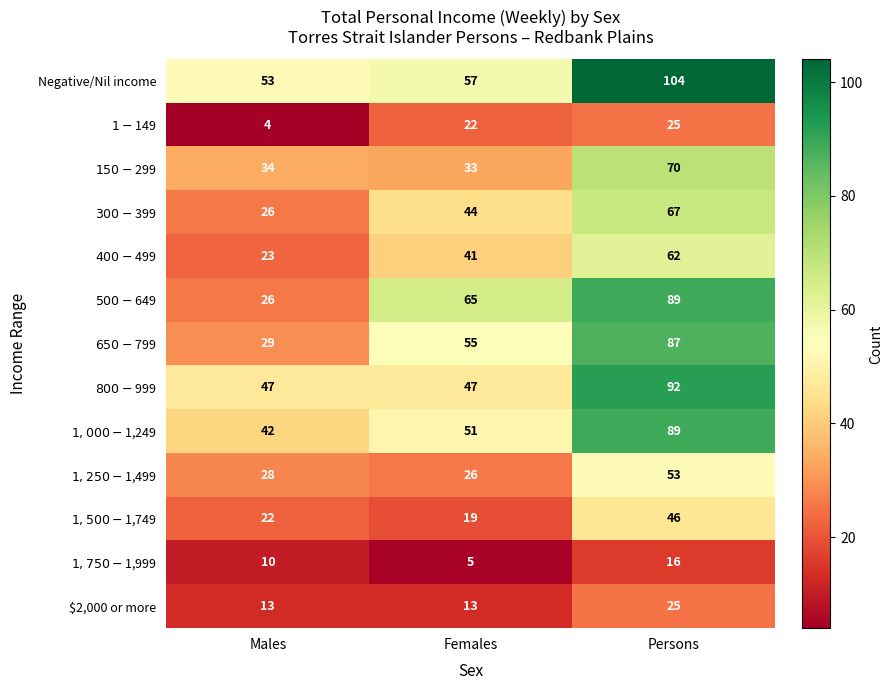

Rank the categories by Negative/Nil income value from lowest to highest.

Males, Females, Persons